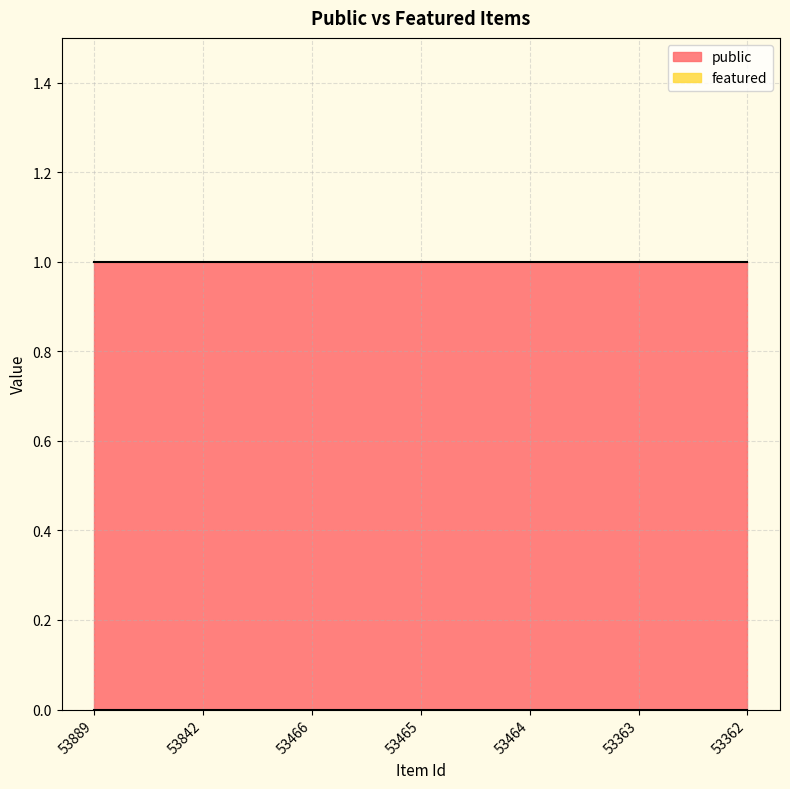

At how many categories does at least one series exceed 0?

7